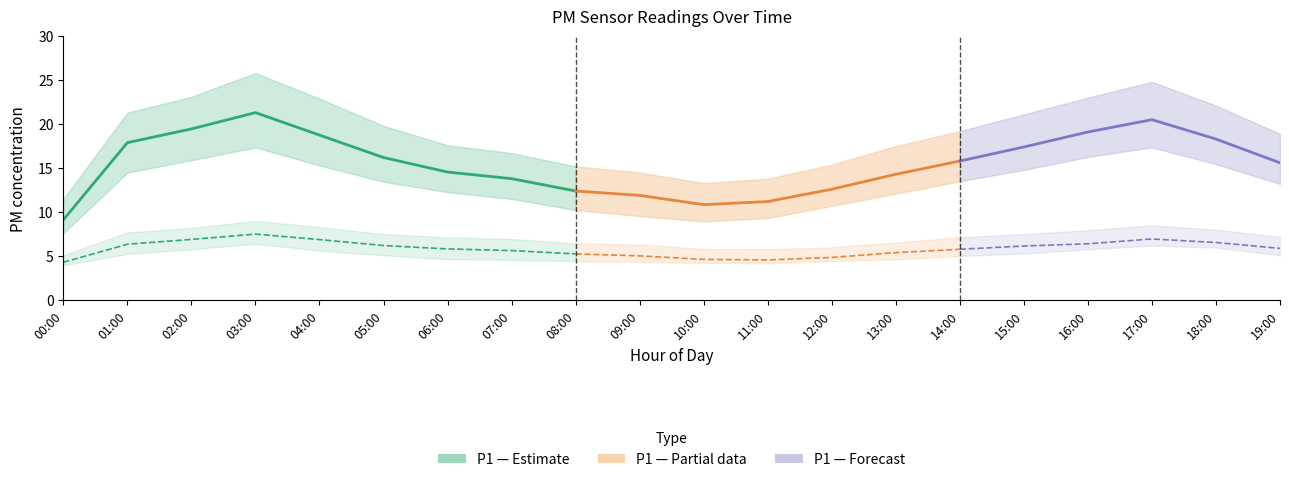

What is the difference between the second highest and second lowest values in the P1_lower series?

8.4